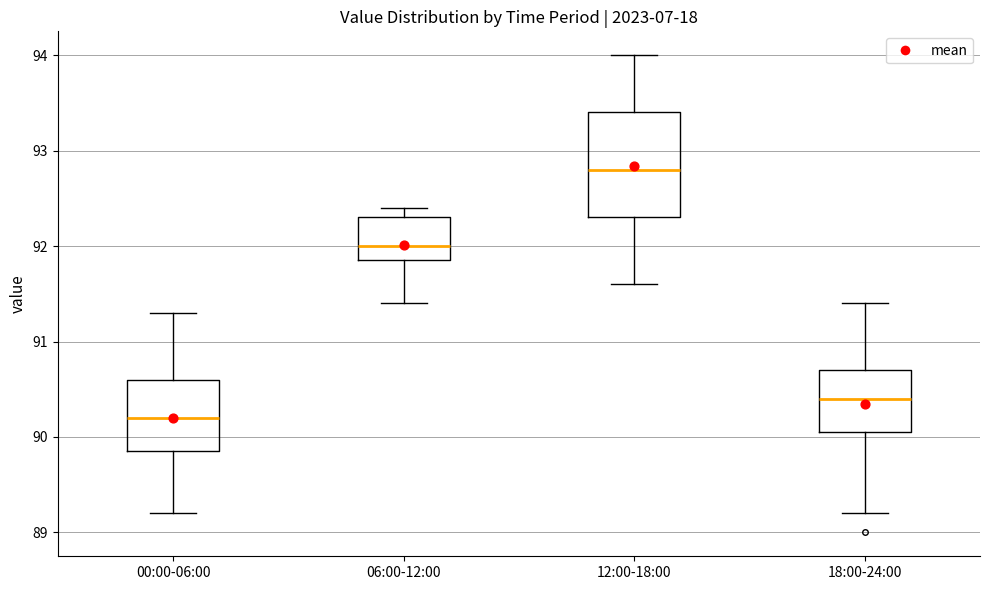

Which box is the tallest, from its lower edge to its upper edge?

12:00-18:00